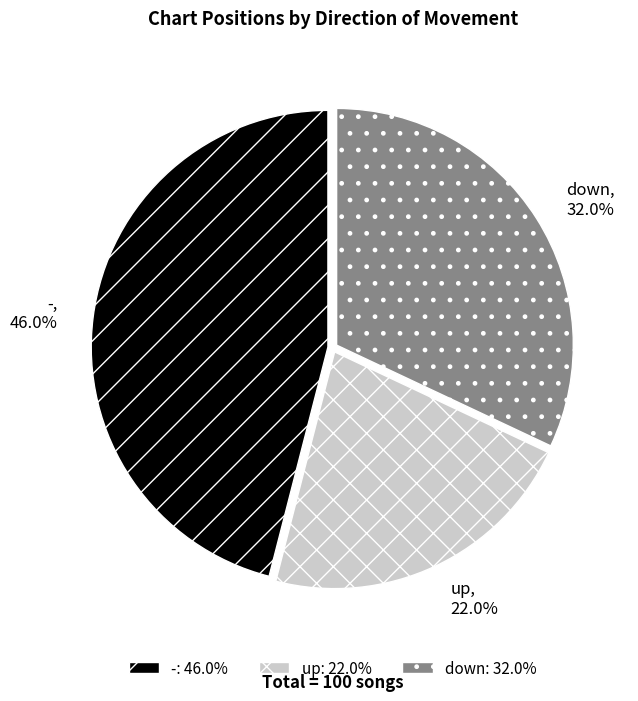

To the nearest percent, what is the difference between the largest and smallest slice percentages?

24%